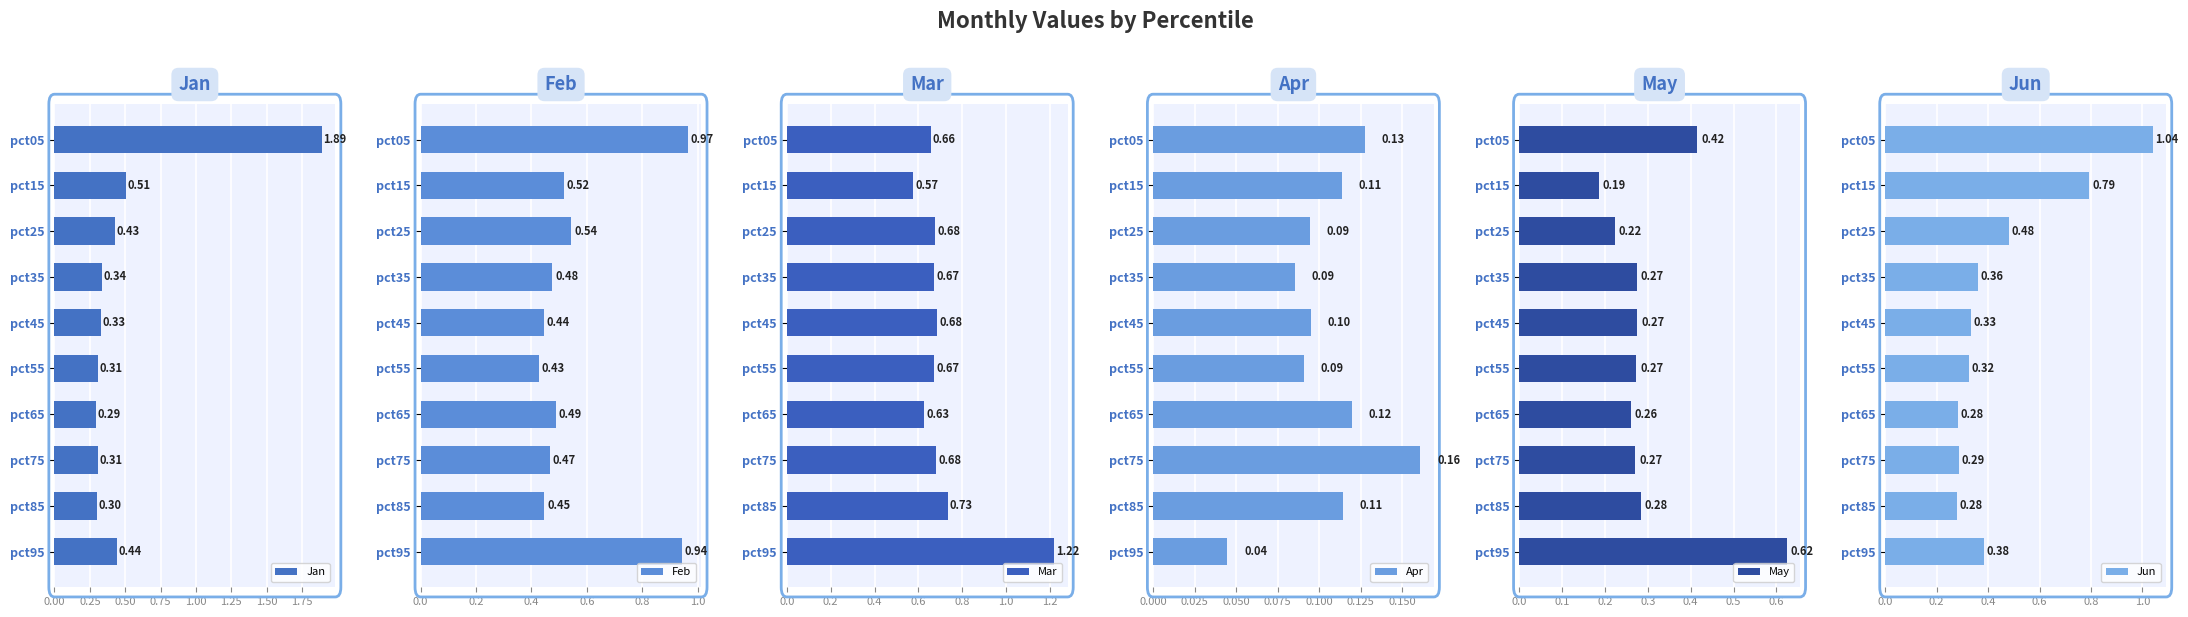

What is the difference between the maximum and second lowest values in the Jan series?

1.6